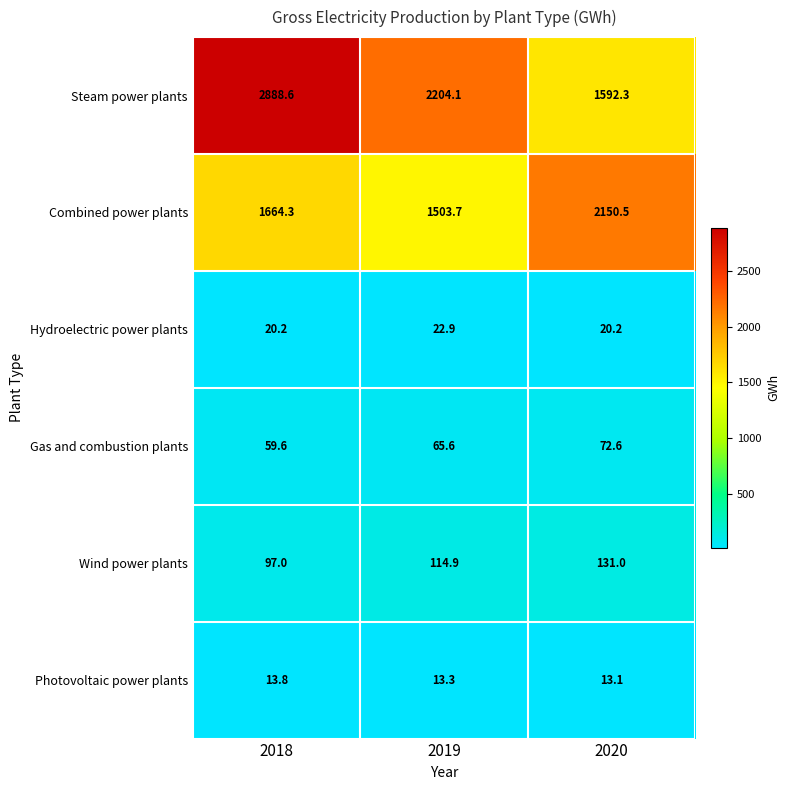

Which series has the largest range (max minus min)?

Steam power plants